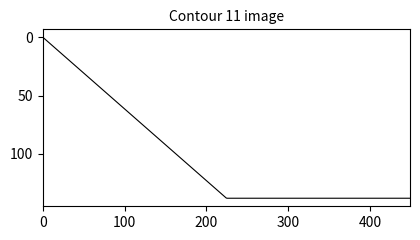

Does the chart display data point markers on the line(s)?

No